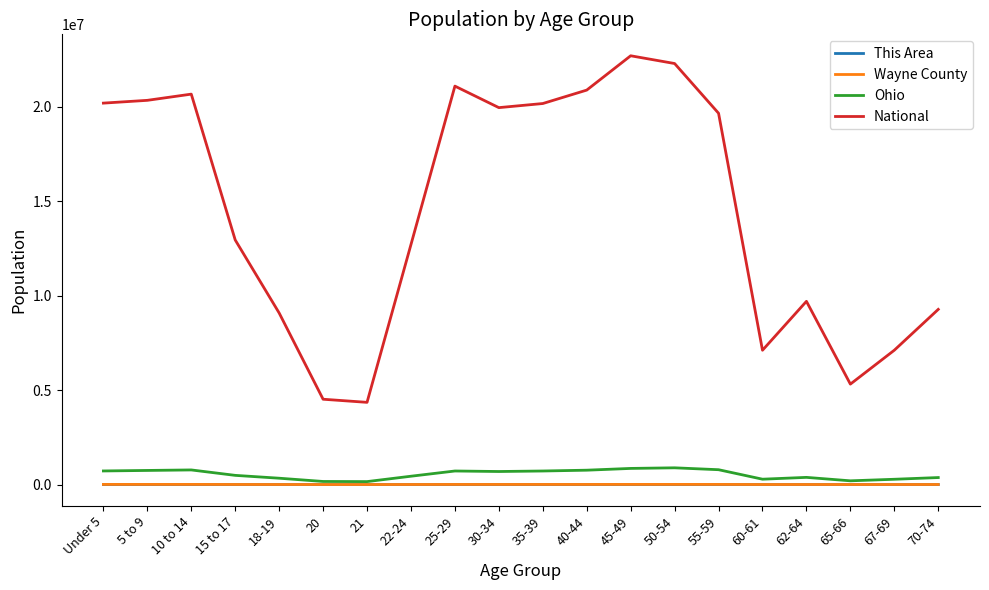

What is the difference between the maximum and minimum values in the Wayne County series?

6868